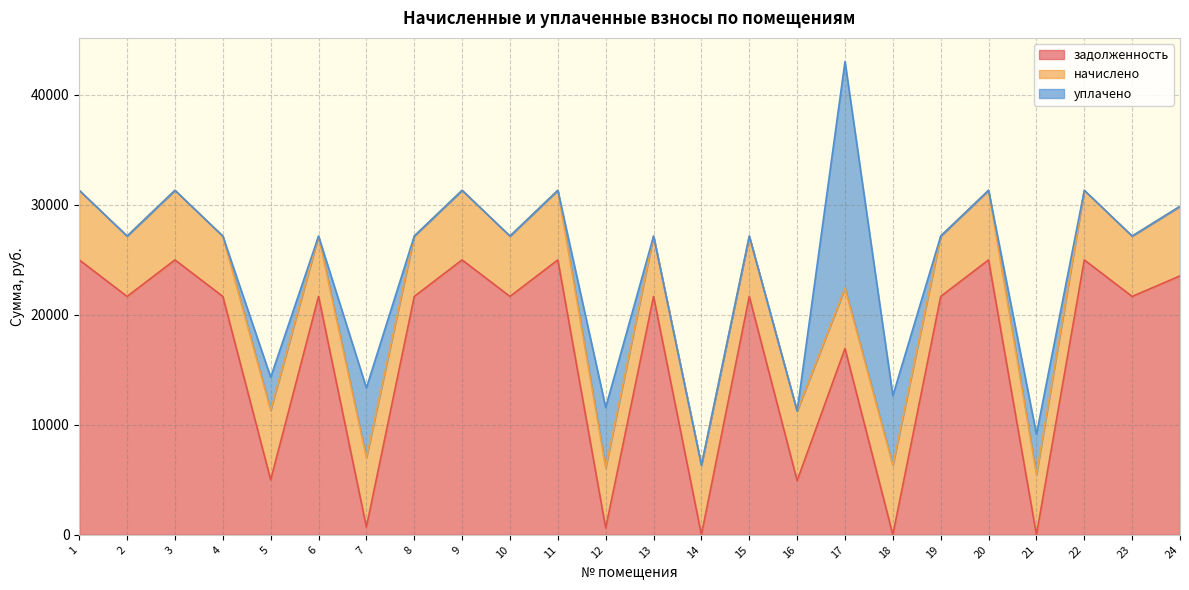

At 11, list the series in order from smallest to largest.

уплачено, начислено, задолженность